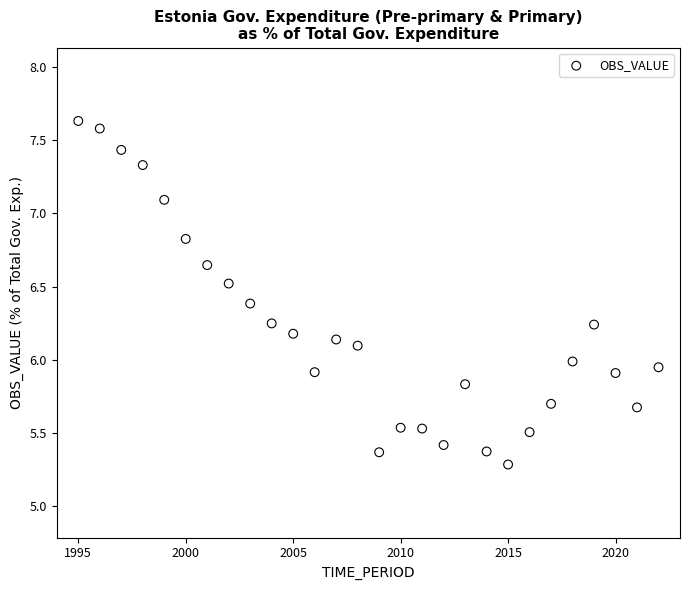

What is the range of Y values (max minus min)?

2.3